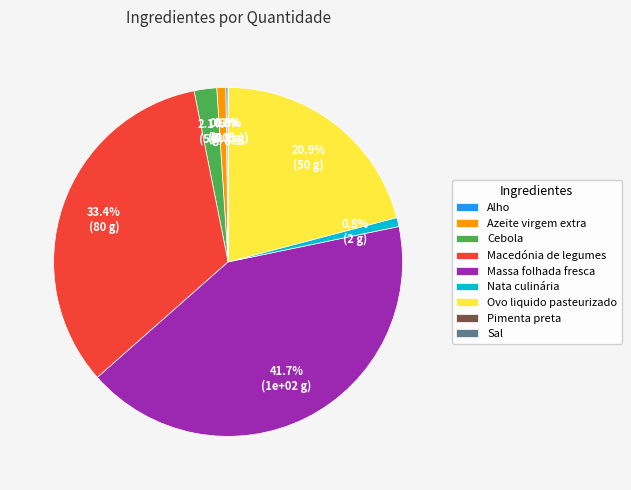

The Azeite virgem extra slice represents 9% of the pie. True or false?

False